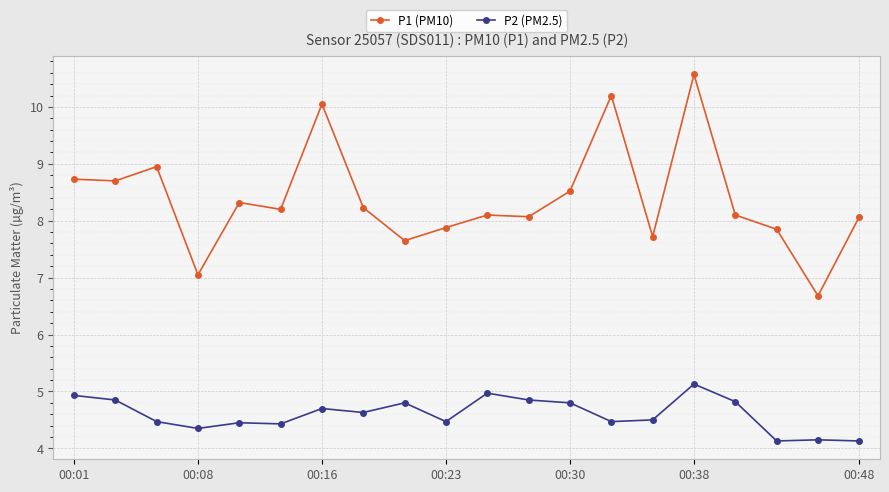

List the series in order of their peak value, lowest first.

P2 (PM2.5), P1 (PM10)